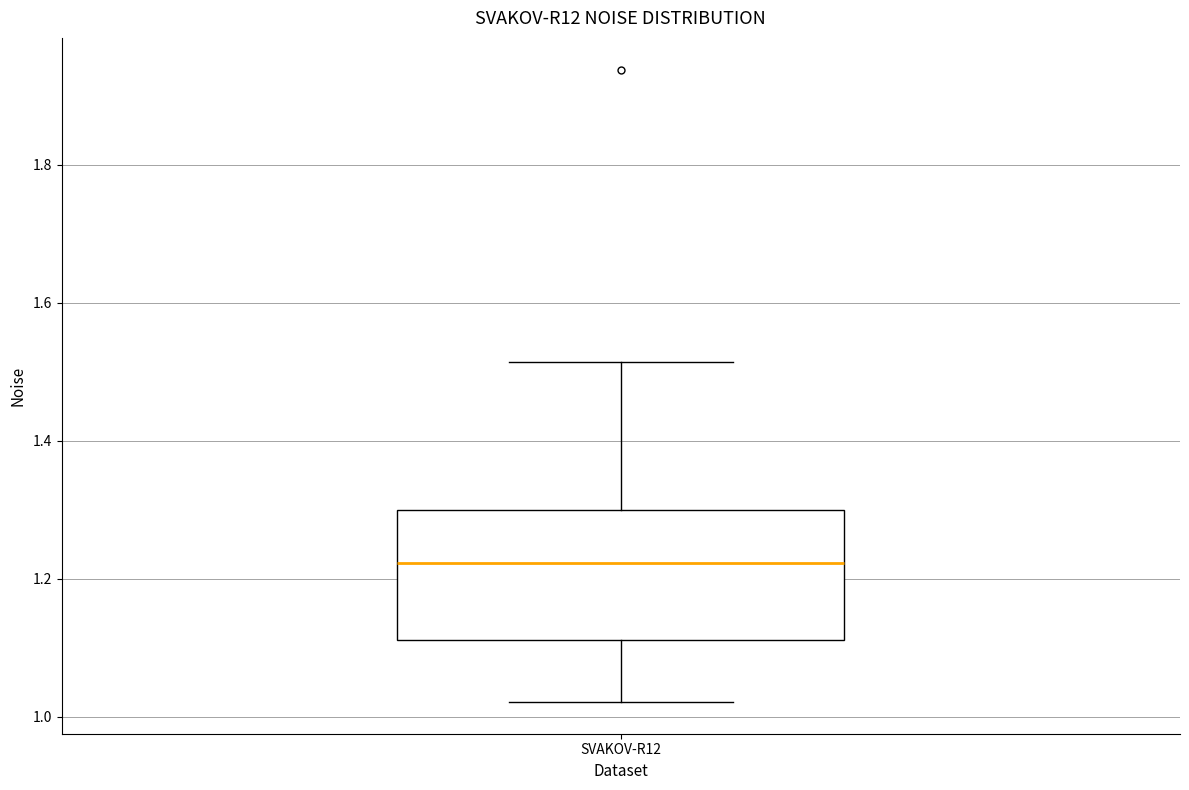

Read this box plot against the y-axis: the position of the median line, the range covered by the box, and the ends of both whiskers. The values are not printed on the chart, so give them approximately, as read against the axis.

median 1.22, box 1.12 to 1.30, whiskers 1.02 to 1.52